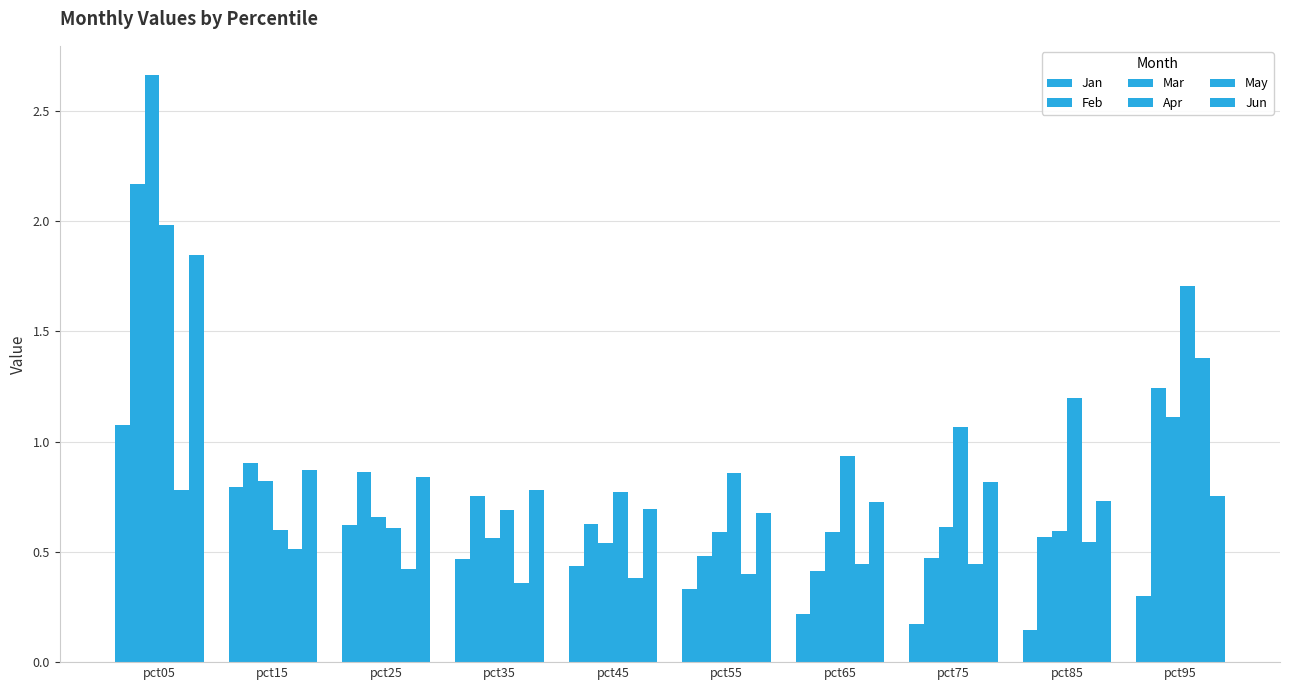

What is the value of the Jun bar at the 7th from the left?

0.7